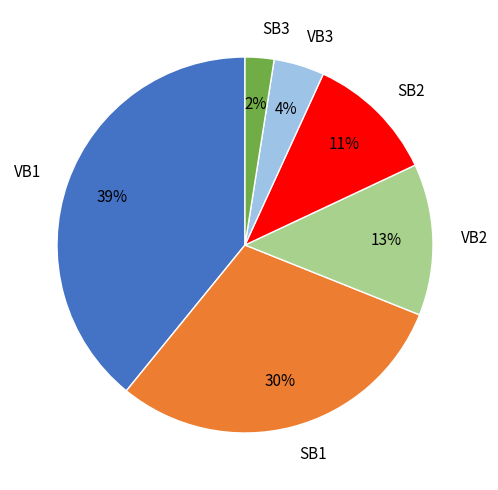

What is the smallest slice in the pie chart?

SB3